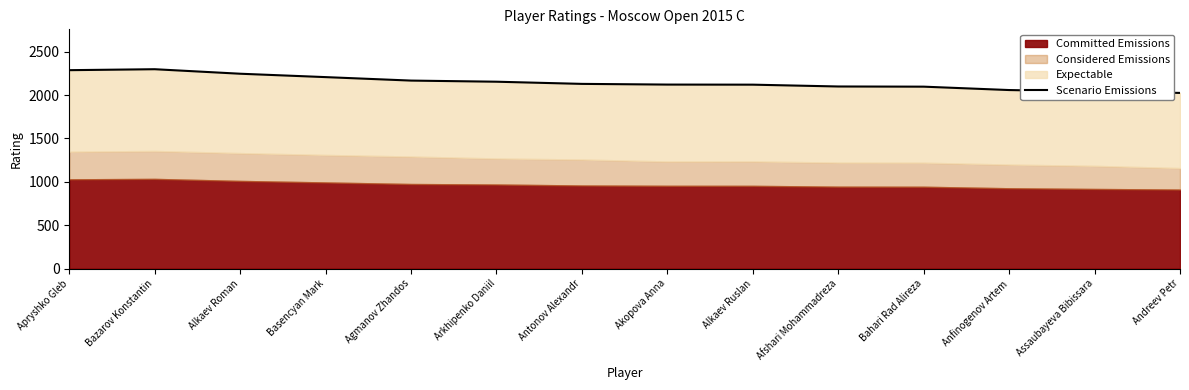

Reading right to left, what are all the values shown in this chart?

Andreev Petr=2025	Assaubayeva Bibissara=2040	Anfinogenov Artem=2058	Bahari Rad Alireza=2097	Afshari Mohammadreza=2099	Alkaev Ruslan=2120	Akopova Anna=2121	Antonov Alexandr=2129	Arkhipenko Daniil=2154	Agmanov Zhandos=2167	Basencyan Mark=2207	Alkaev Roman=2246	Bazarov Konstantin=2298	Apryshko Gleb=2287